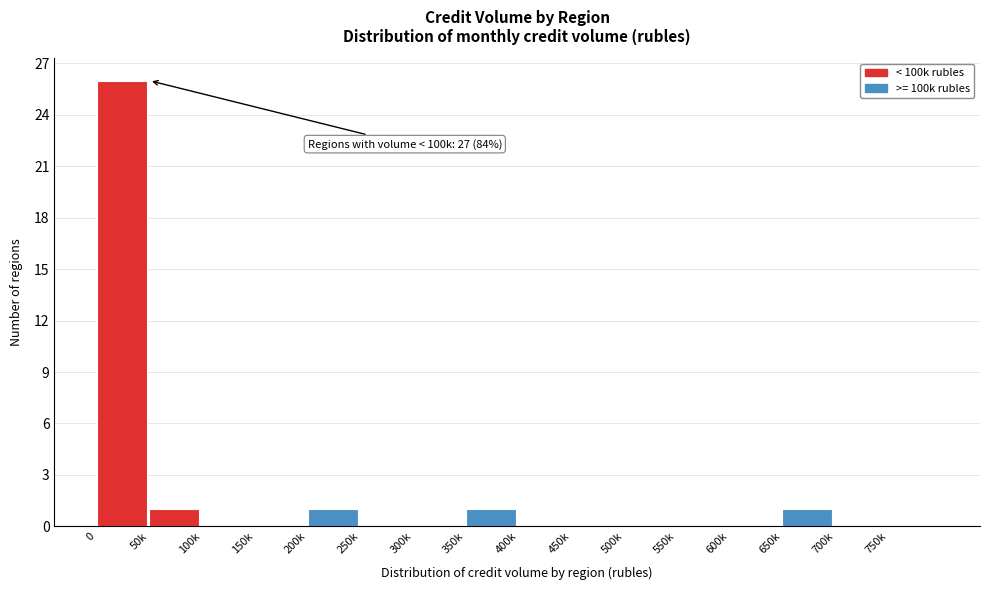

Reading right to left, transcribe all the data shown in this chart.

750k=0	700k=0	650k=1	600k=0	550k=0	500k=0	450k=0	400k=0	350k=1	300k=0	250k=0	200k=1	150k=0	100k=0	50k=1	0=26